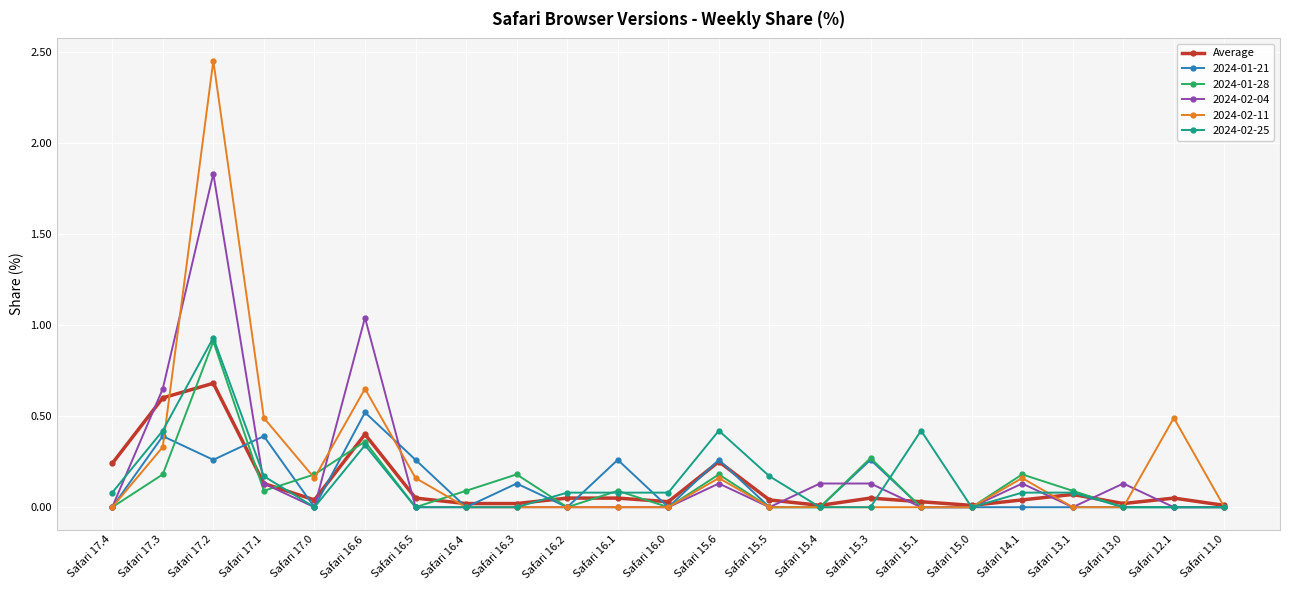

Which label corresponds to the largest value in the chart?

Safari 17.2